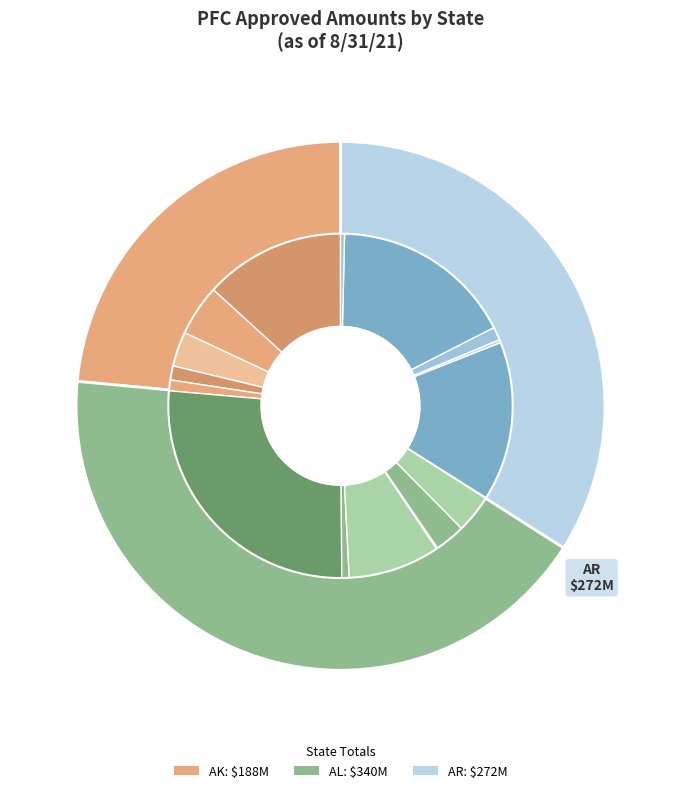

Rank the categories by value from lowest to highest.

MSL, BFM, FYV, TXK, DHN, SIT, FSM, KTN, MOB, JNU, MGM, FAI, HSV, ANC, XNA, LIT, BHM